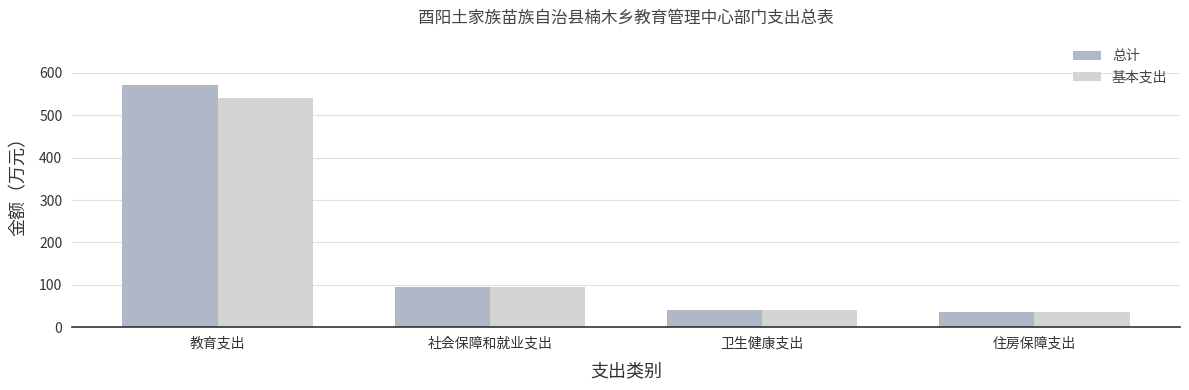

At which category is the sum across all series the highest?

教育支出